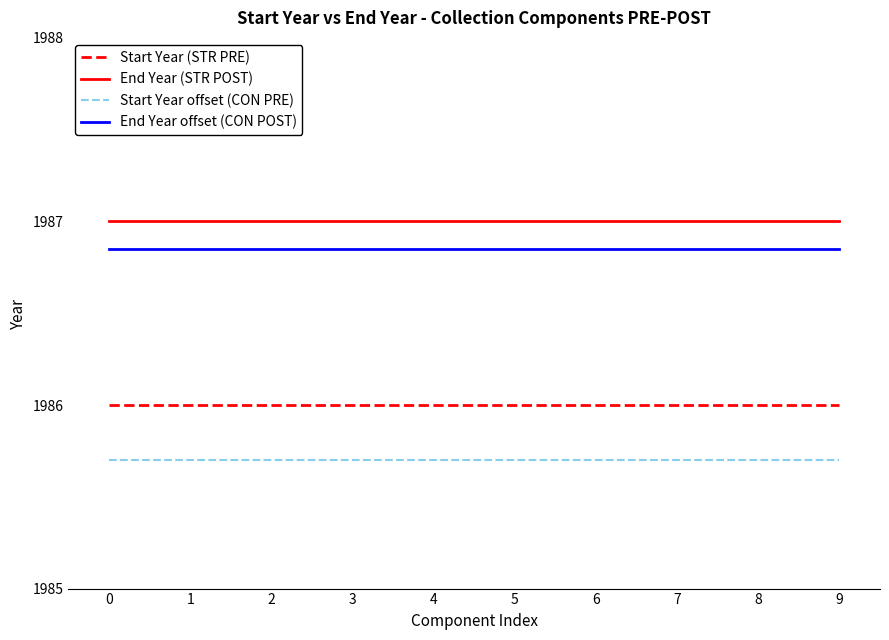

Is it true that Start Year offset (CON PRE) equals 1985.7 at 6?

True